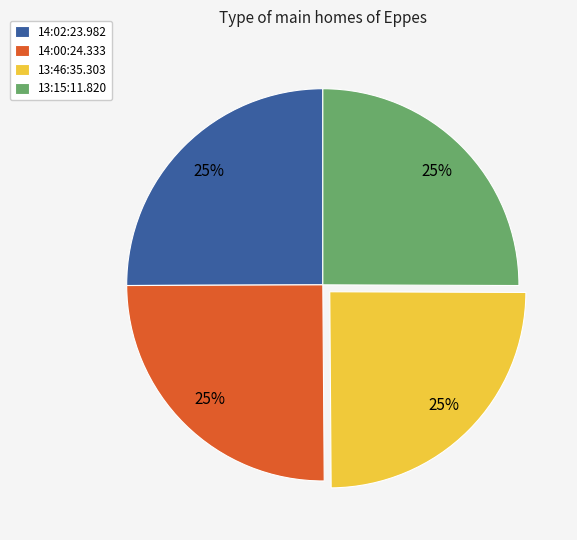

Is it true that 13:46:35.303 is 14% of the pie?

False